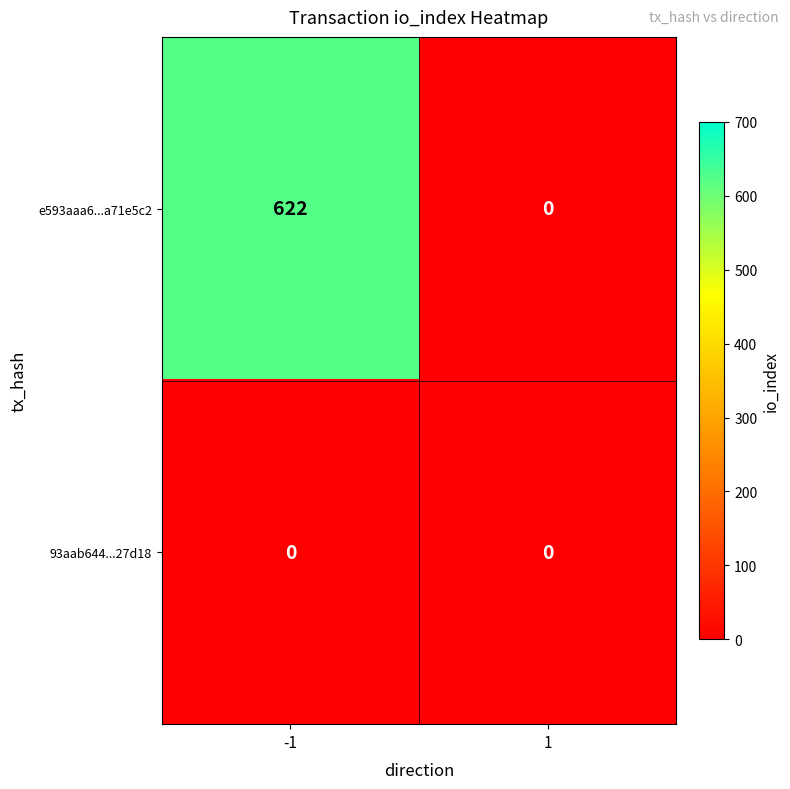

Rank the series by their maximum value, from highest to lowest.

e593aaa6...a71e5c2, 93aab644...27d18